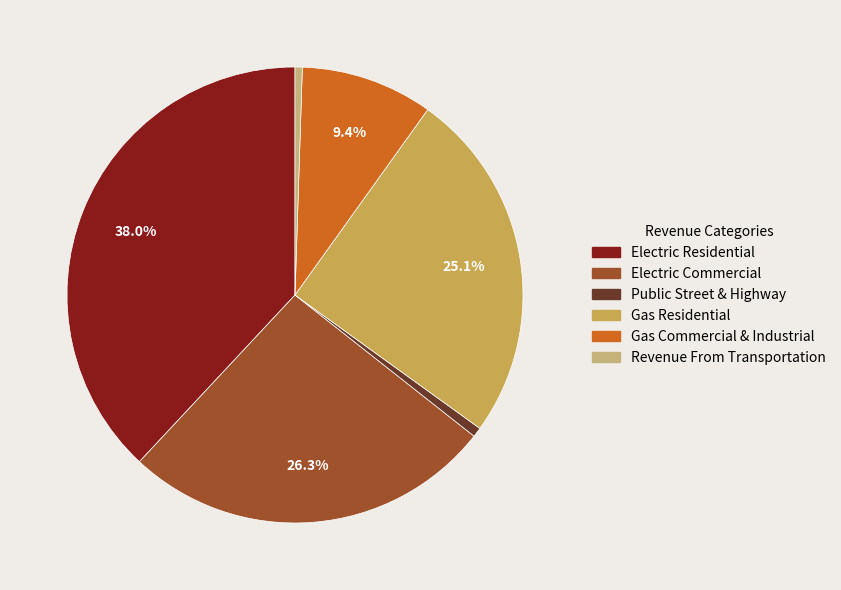

Count the number of slices in the pie.

6